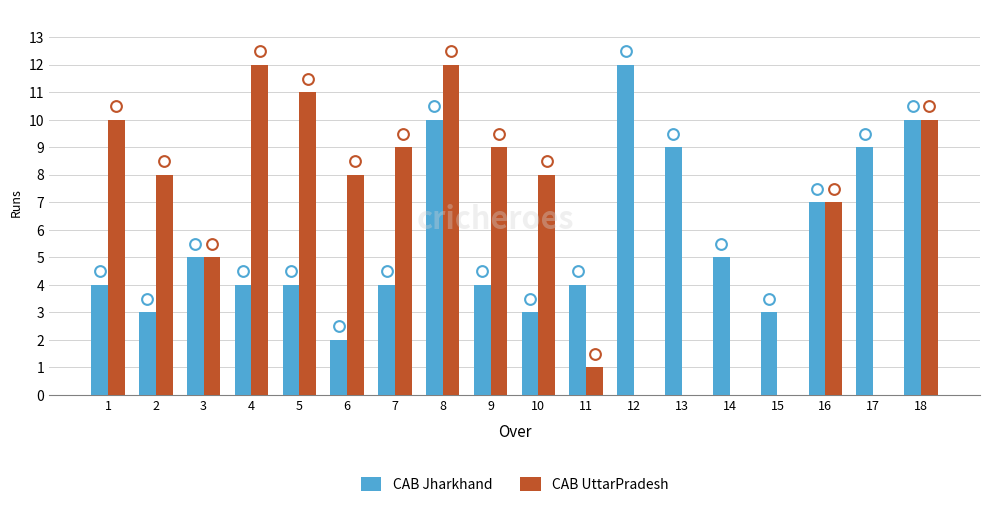

What is the total value across all series at 1?

14